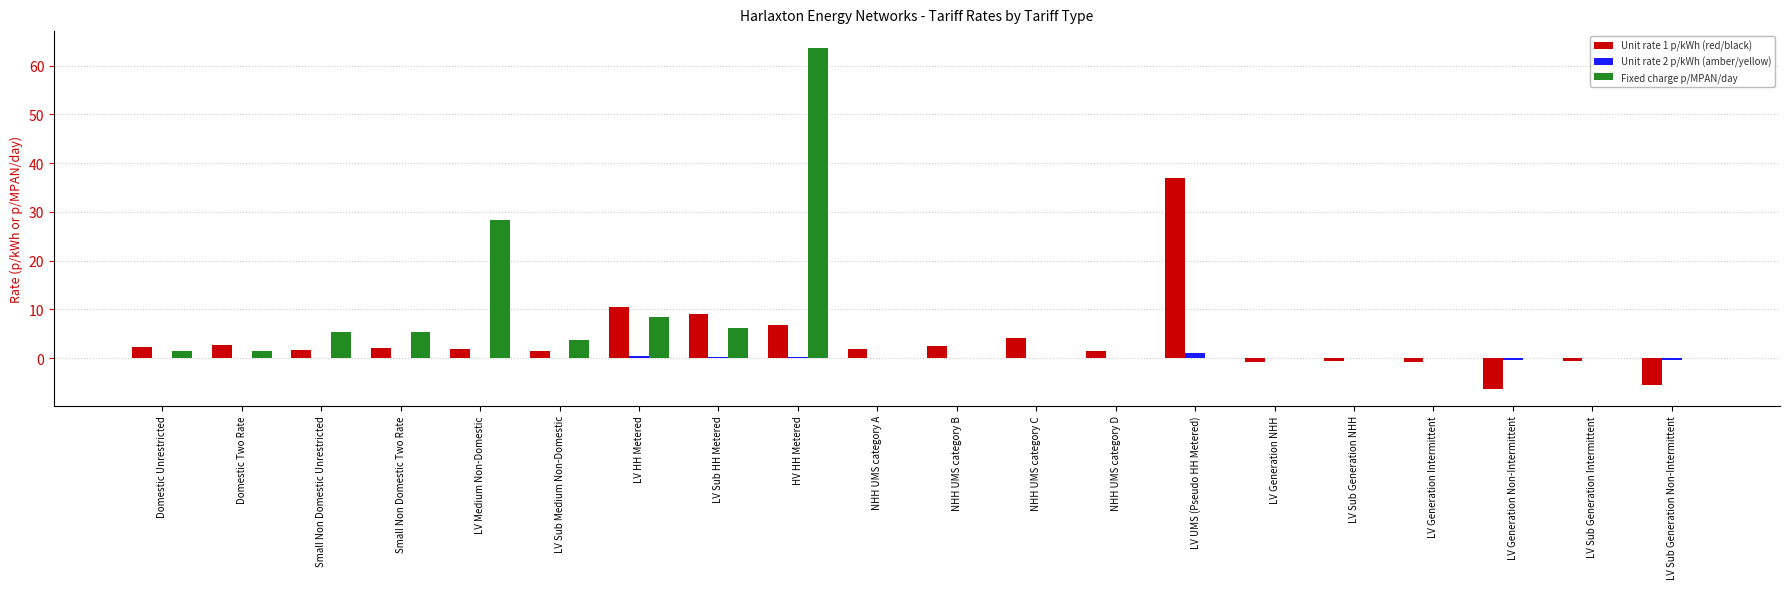

At which label does Unit rate 1 p/kWh (red/black) reach its peak?

LV UMS (Pseudo HH Metered)